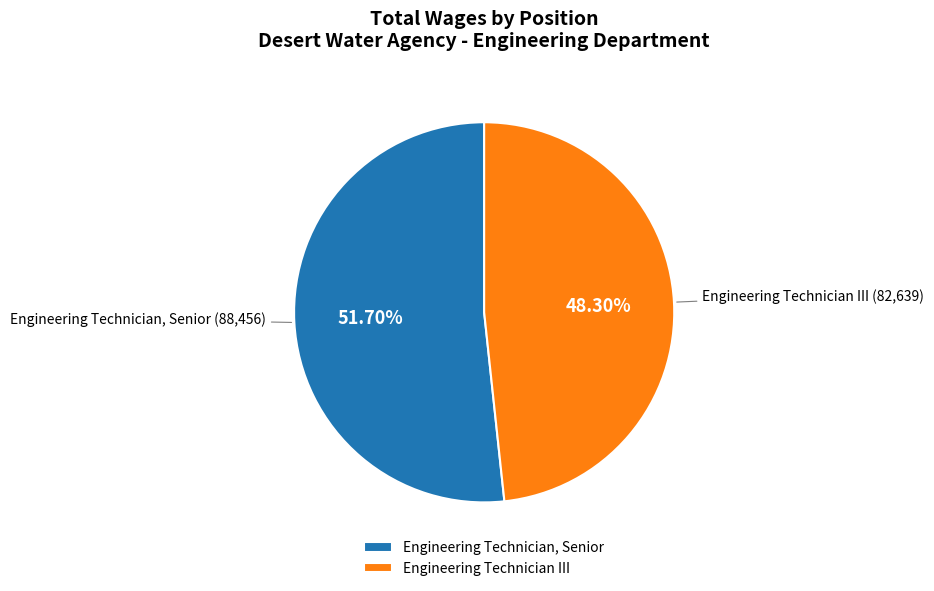

True or false: Engineering Technician, Senior accounts for 58% of the total.

False